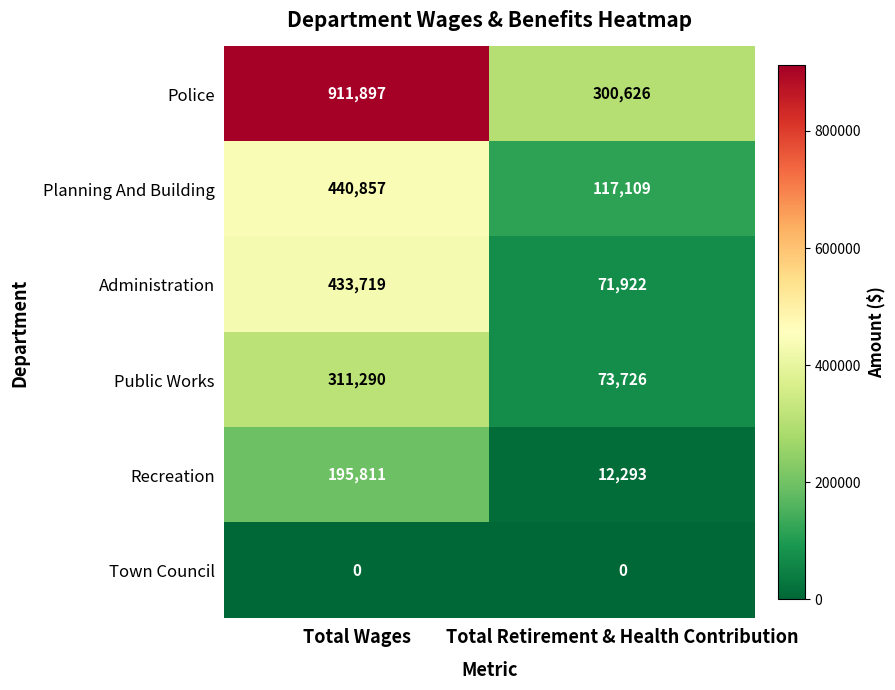

At how many categories does at least one series exceed 710936?

1